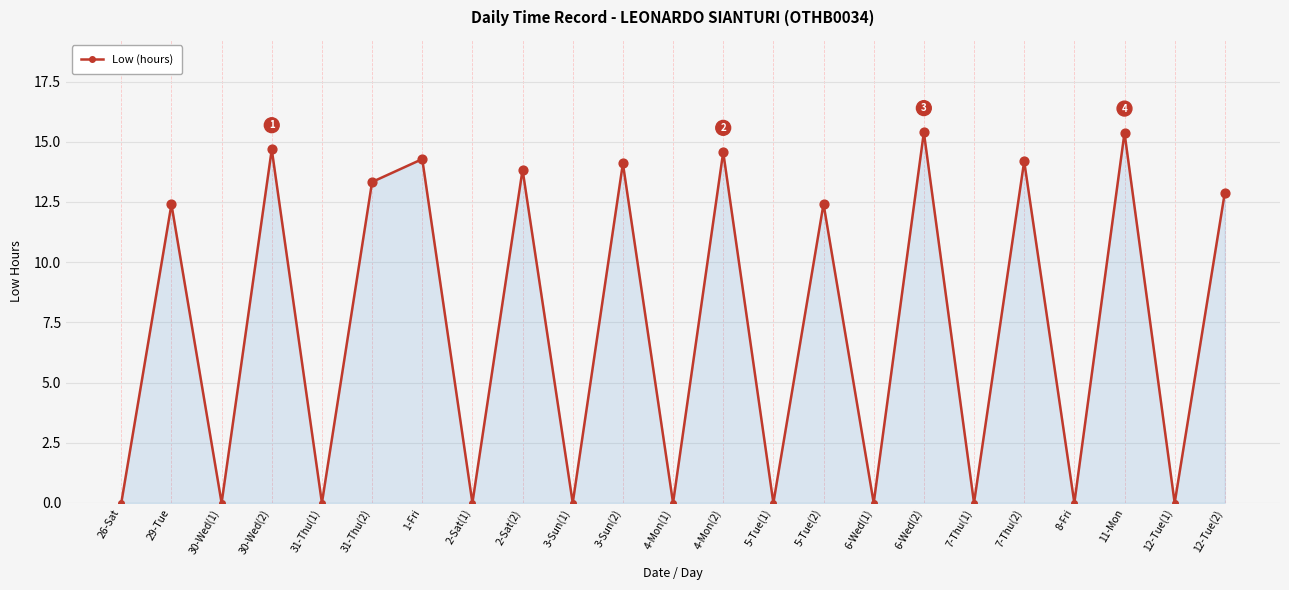

Between 26-Sat and 3-Sun(2), which is larger?

3-Sun(2)